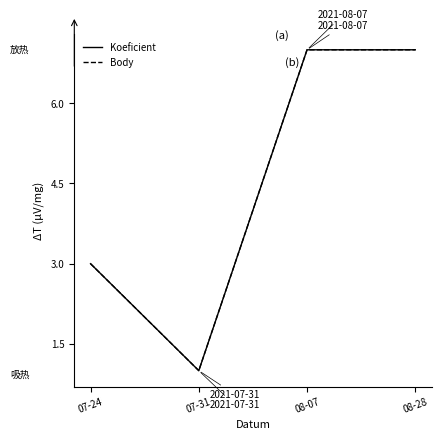

What is the maximum value shown in the chart?

7